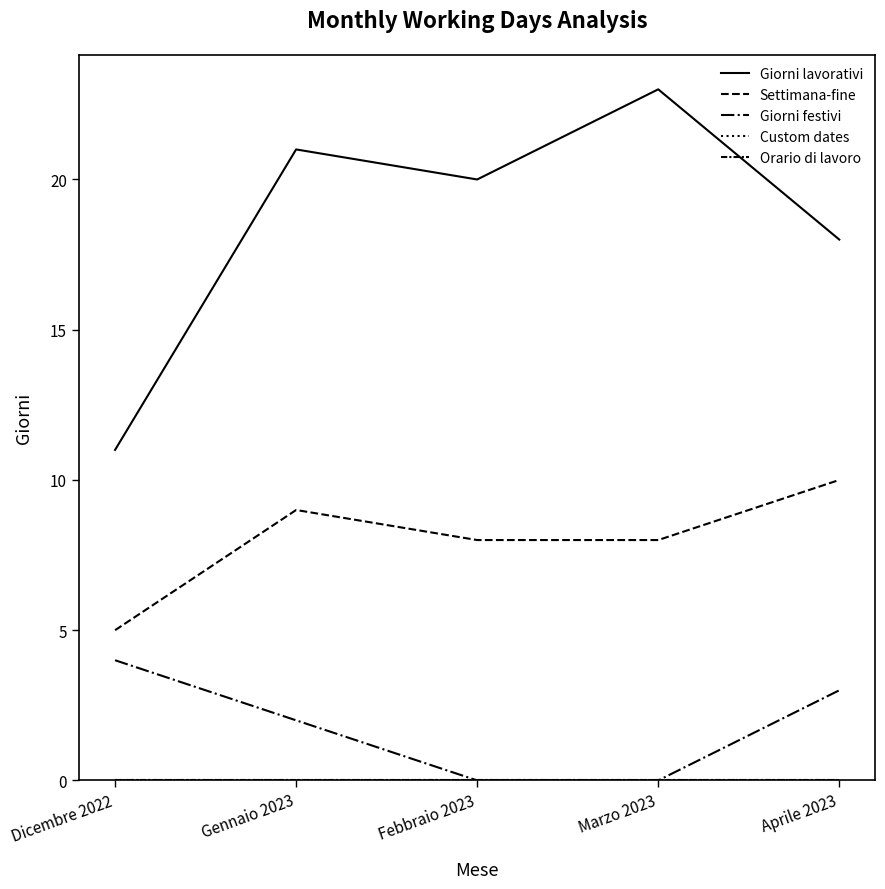

True or false: Custom dates has more than 2 points higher than both neighbors.

False